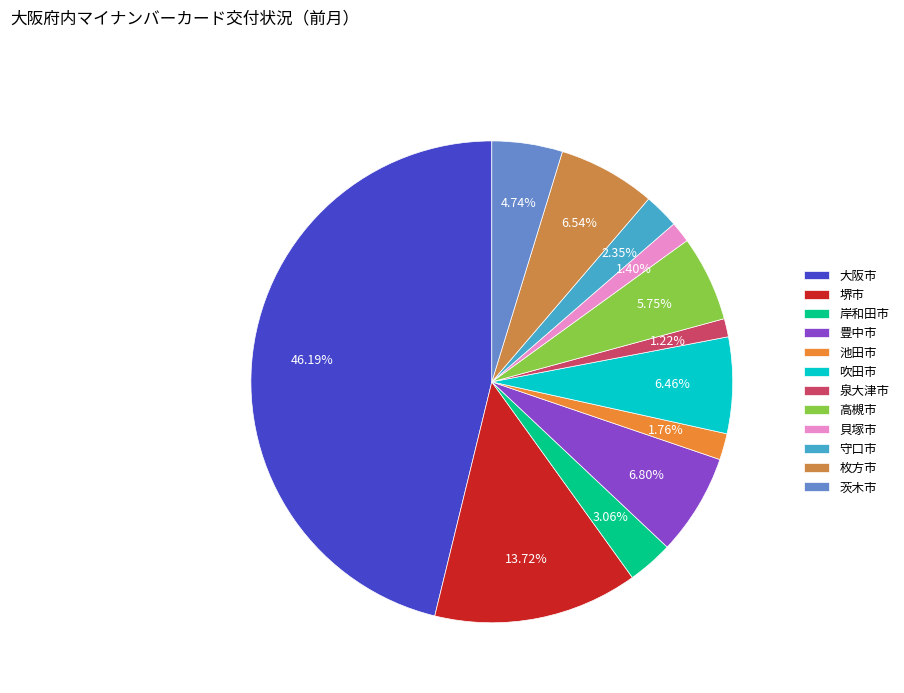

Rank the categories by value from highest to lowest.

大阪市, 堺市, 豊中市, 枚方市, 吹田市, 高槻市, 茨木市, 岸和田市, 守口市, 池田市, 貝塚市, 泉大津市